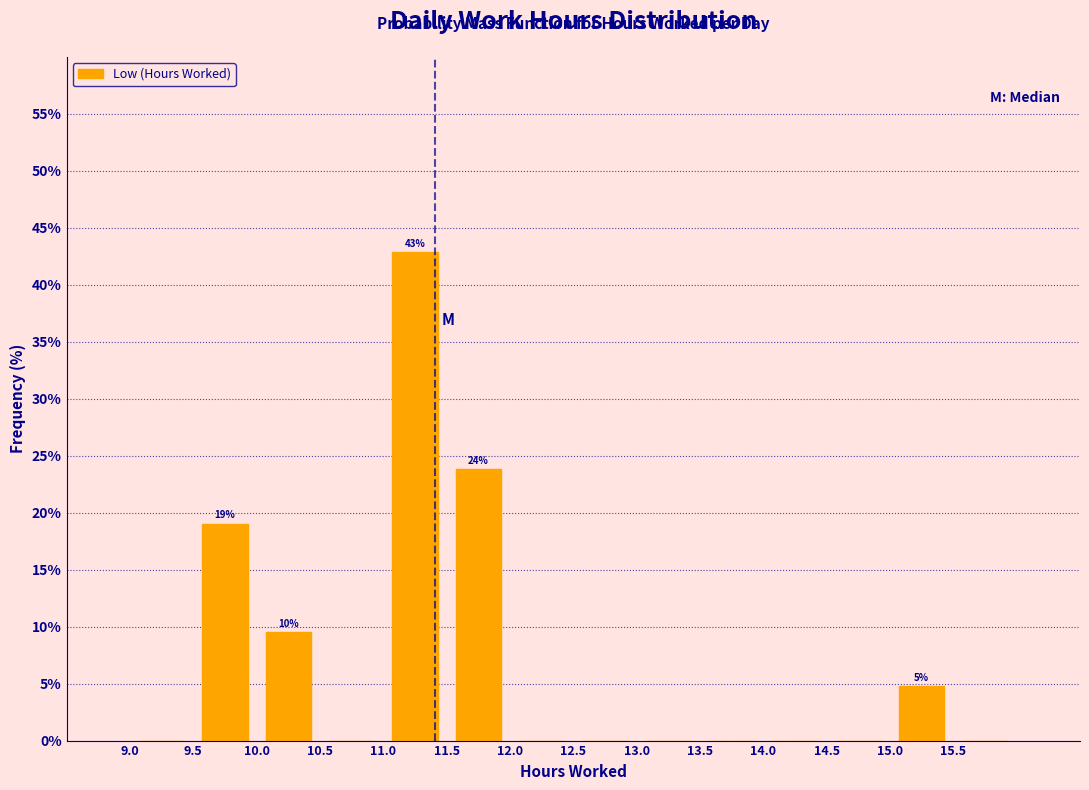

Which range on the x-axis has the tallest bar?

11.0 to 11.5